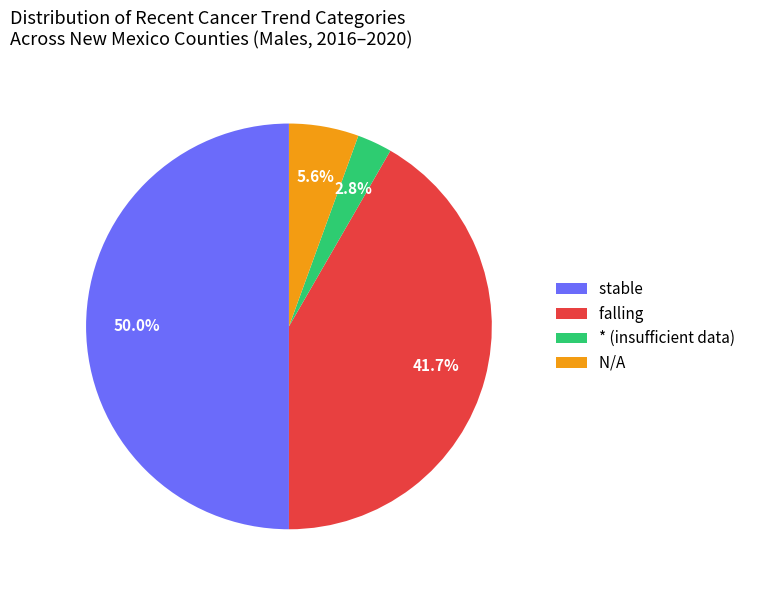

What portion of the pie excludes falling?

58.3%